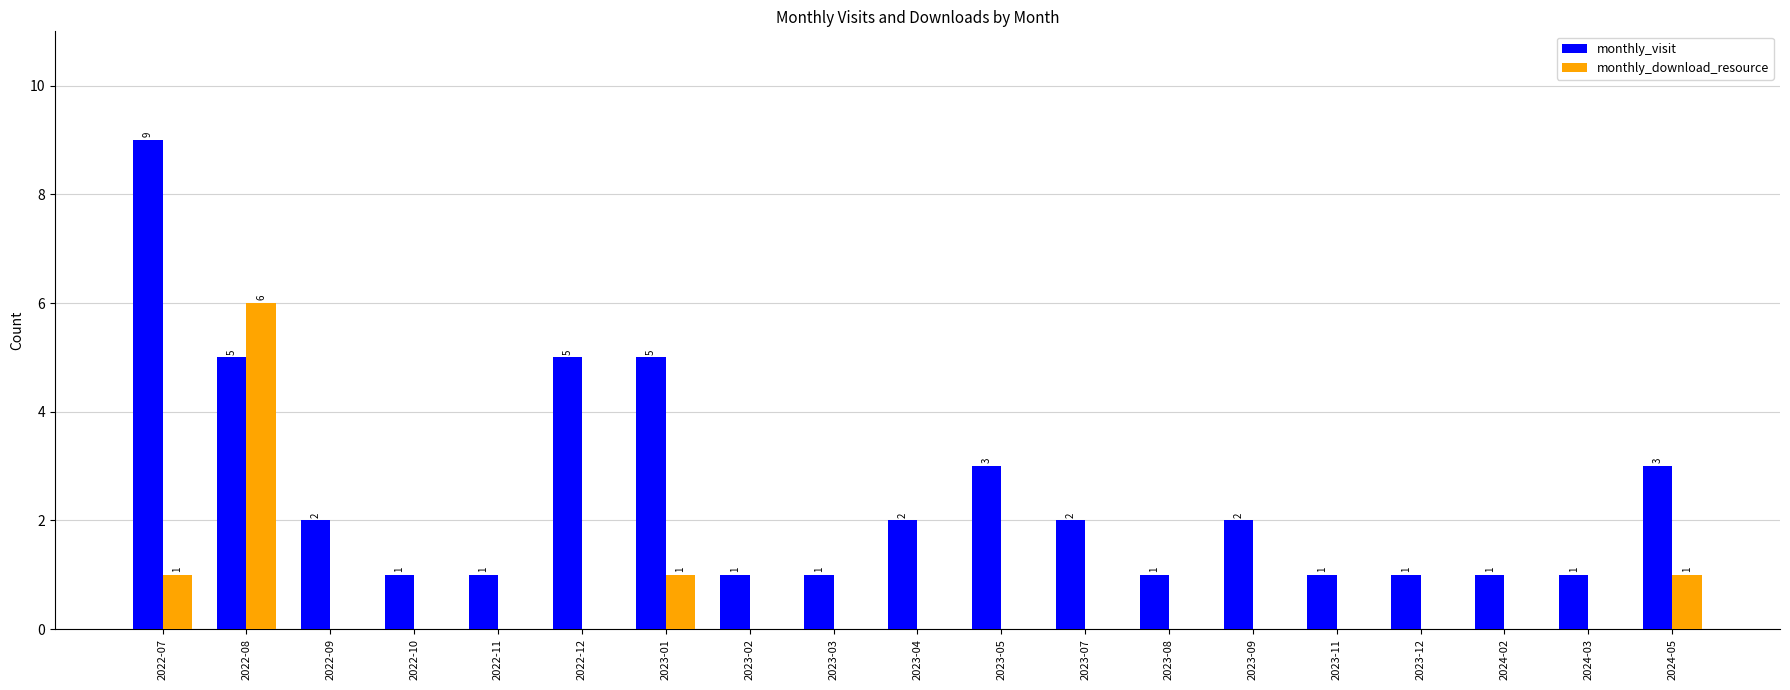

How many monthly_visit values are between 1 and 3?

15